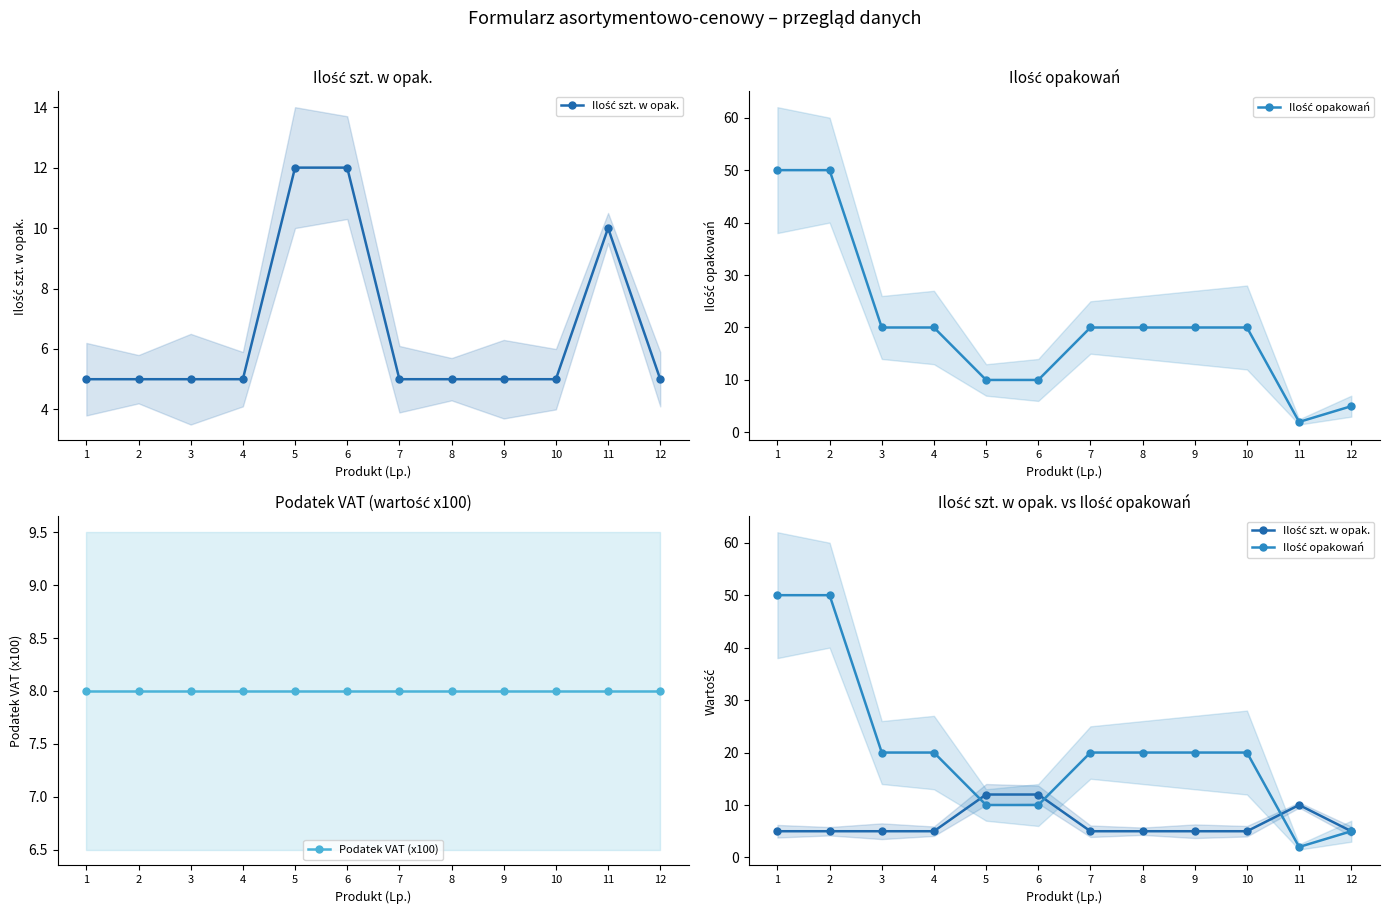

True or false: Ilość szt. w opak. has more than 0 interior local peaks.

True